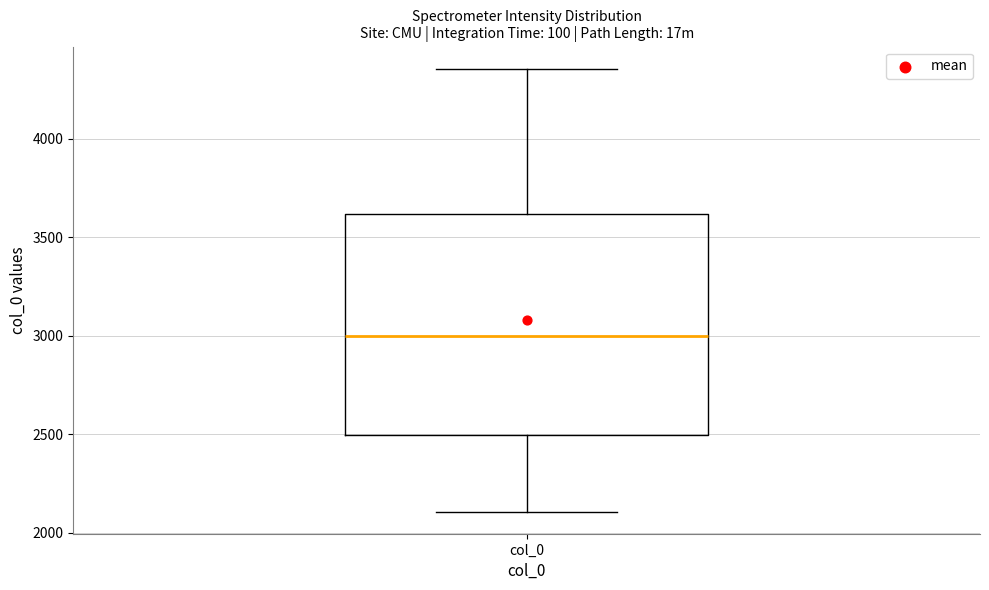

Transcribe this box plot: give where the median line is, the range the box spans, and where the two whiskers end, as read against the y-axis. The values are not printed on the chart, so give them approximately, as read against the axis.

median 3000, box 2500 to 3600, whiskers 2100 to 4350